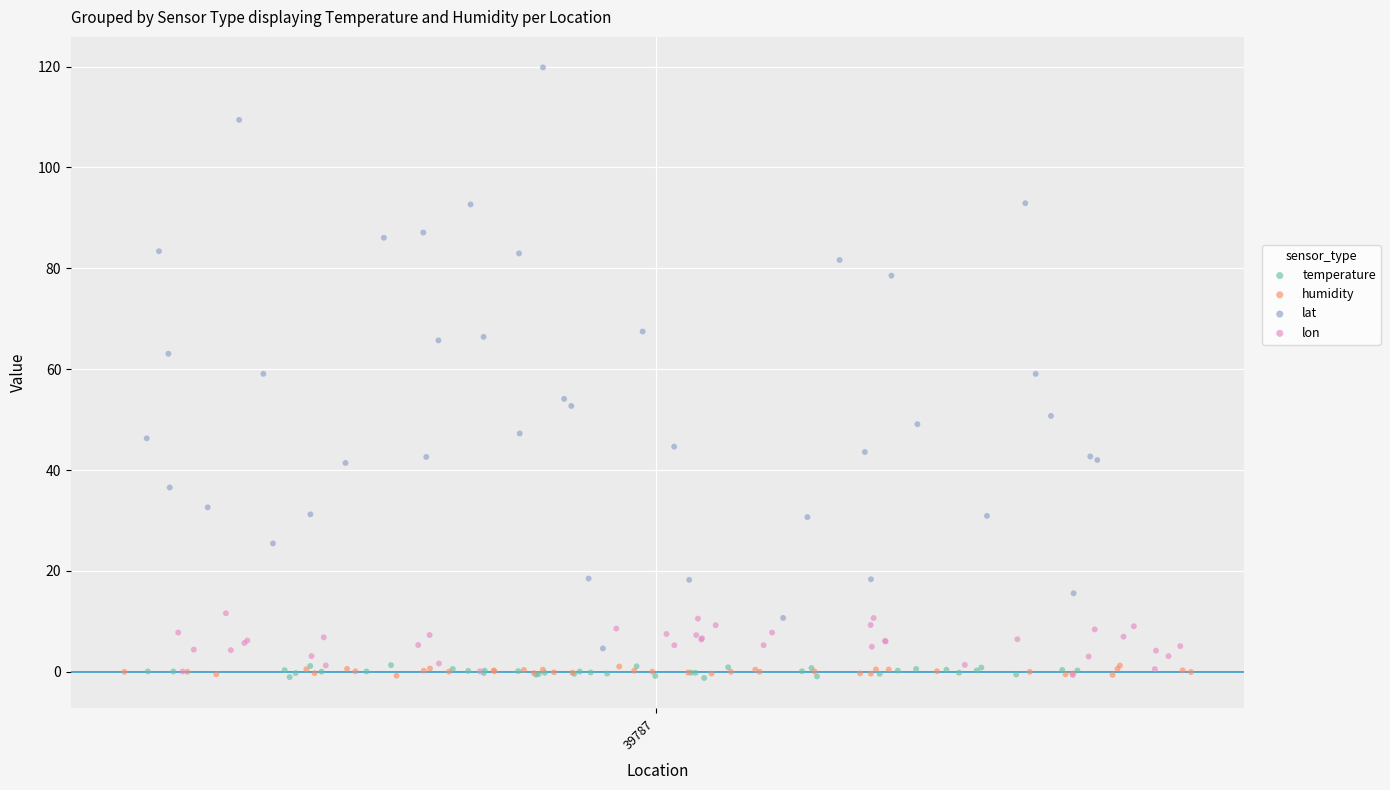

What are all the series names shown in the legend?

temperature, humidity, lat, lon